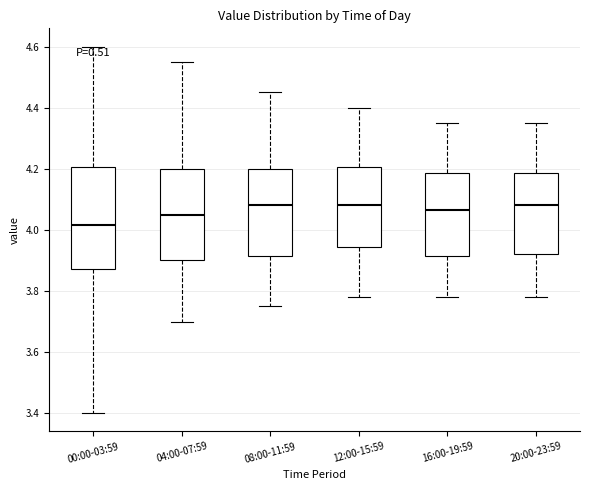

Which box is the tallest, from its lower edge to its upper edge?

00:00-03:59